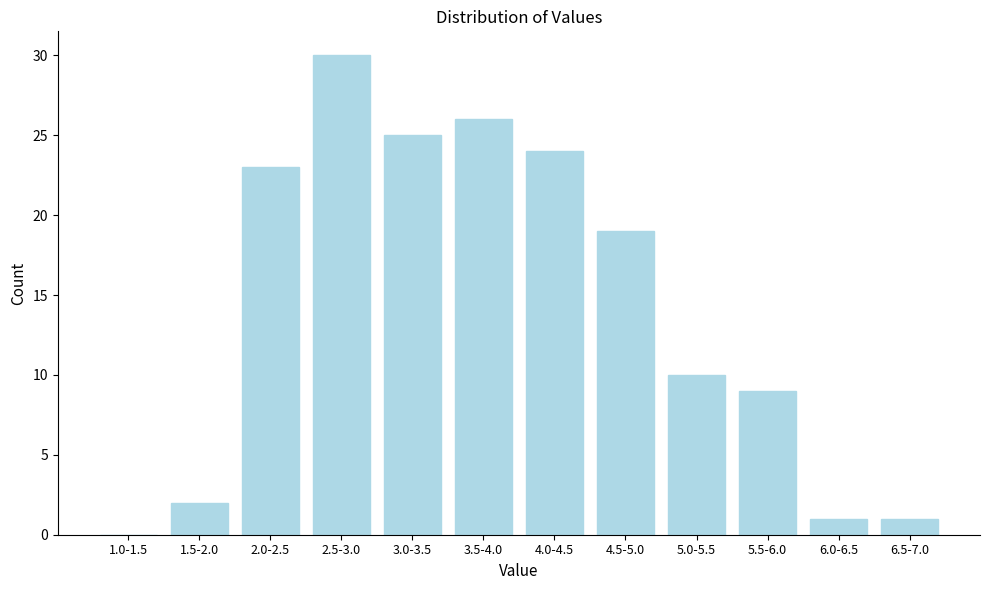

Reading left to right, what are all the values shown in this chart?

1.0-1.5=0	1.5-2.0=2	2.0-2.5=23	2.5-3.0=30	3.0-3.5=25	3.5-4.0=26	4.0-4.5=24	4.5-5.0=19	5.0-5.5=10	5.5-6.0=9	6.0-6.5=1	6.5-7.0=1